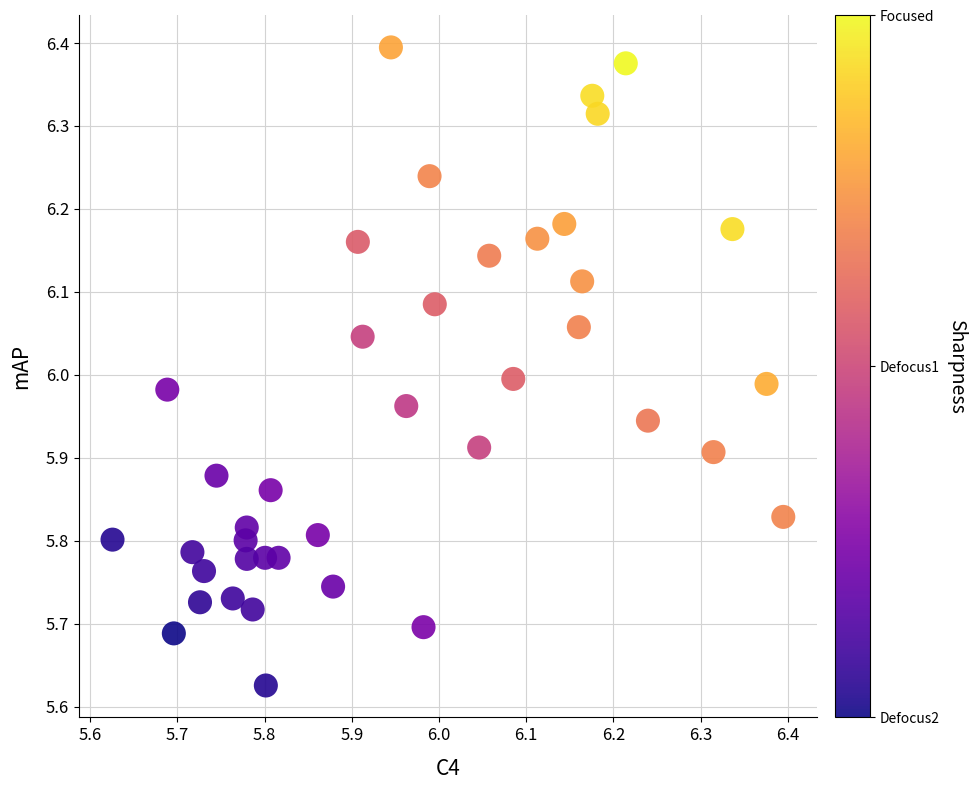

What is the range of Y values (max minus min)?

0.8